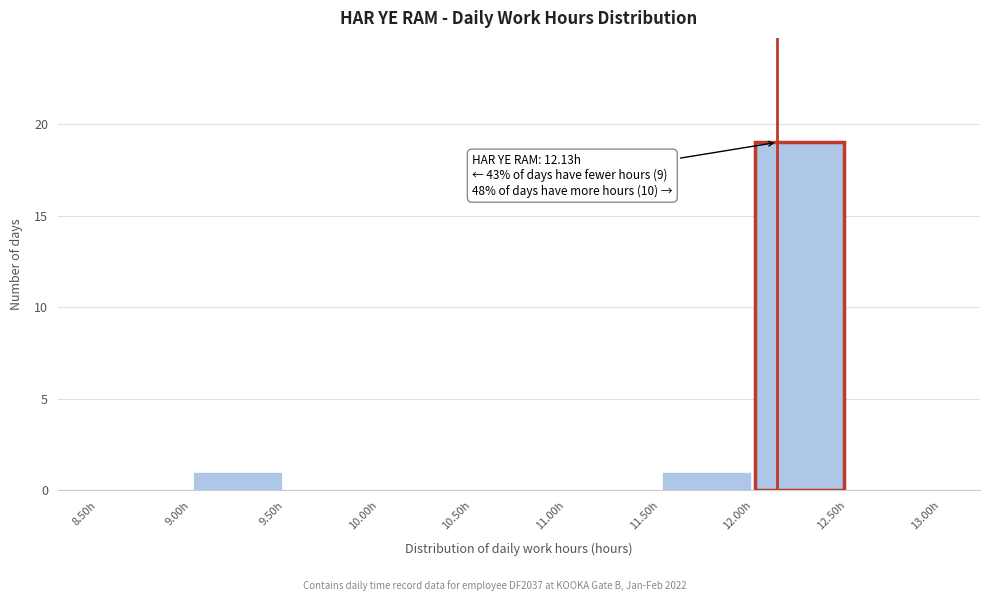

Over which range of the x-axis is the bar tallest?

12.0 to 12.5